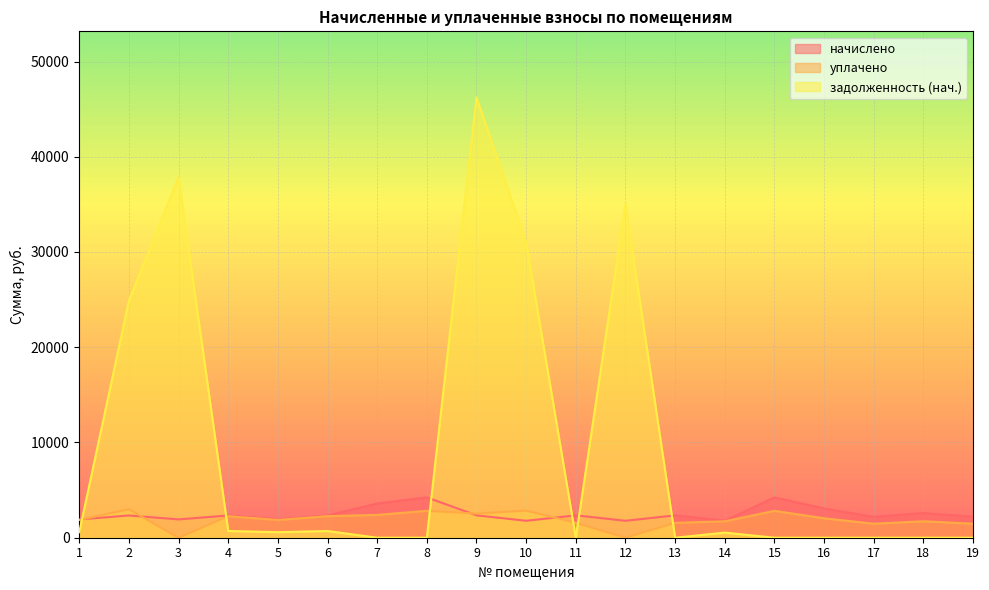

At which label does уплачено first exceed 1862?

1